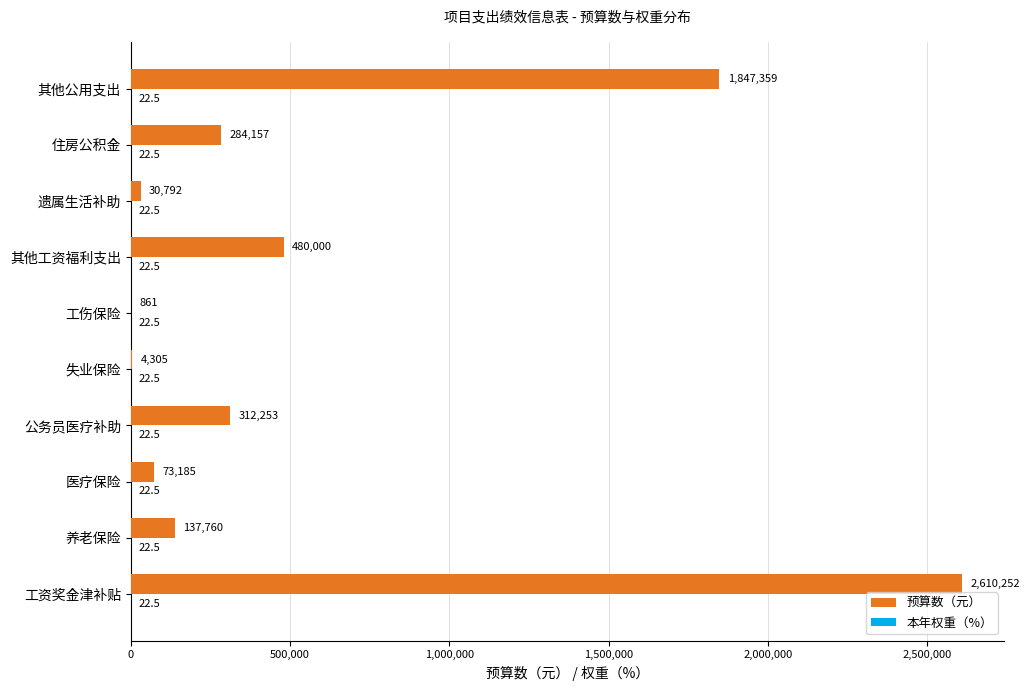

The 预算数（元） series shows 480000.0 at 其他工资福利支出. True or false?

True